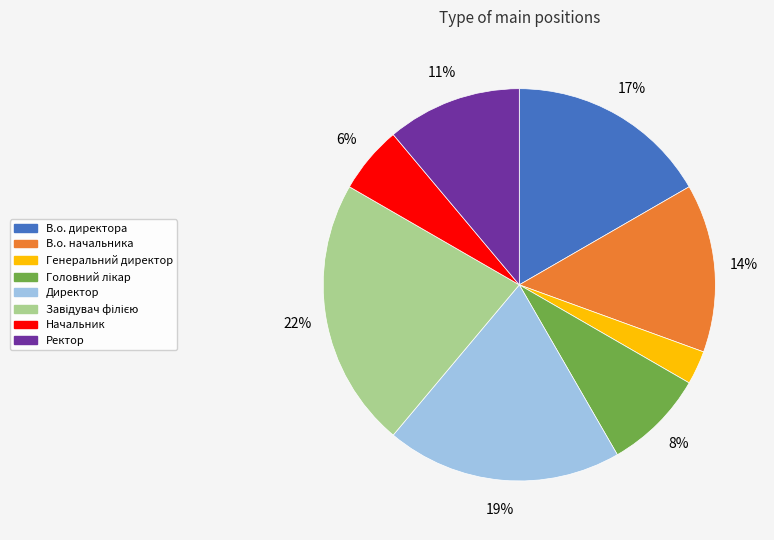

What is the smallest slice in the pie chart?

Генеральний директор